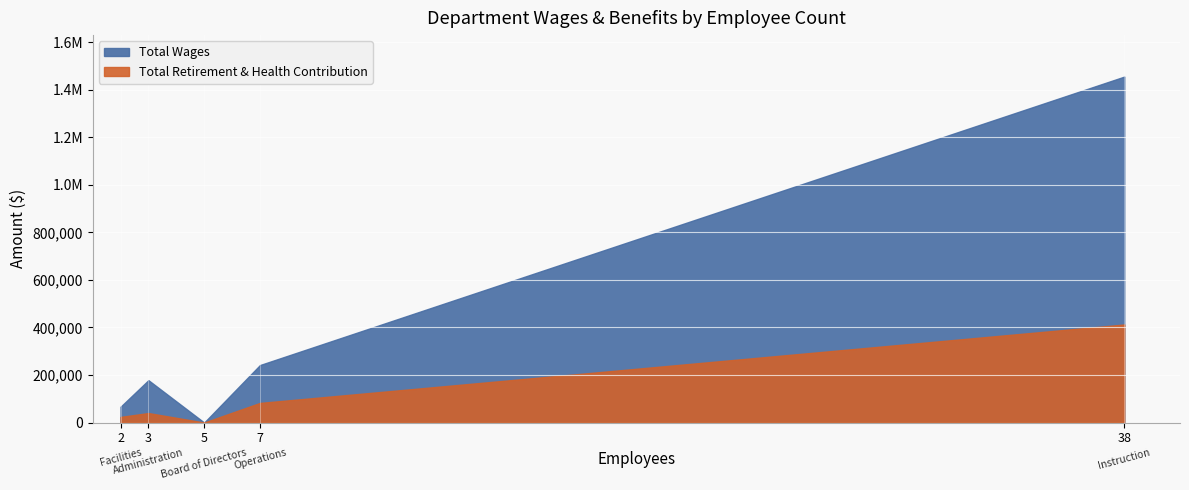

What is the difference between the second highest and minimum values in the Total Retirement & Health Contribution series?

82425